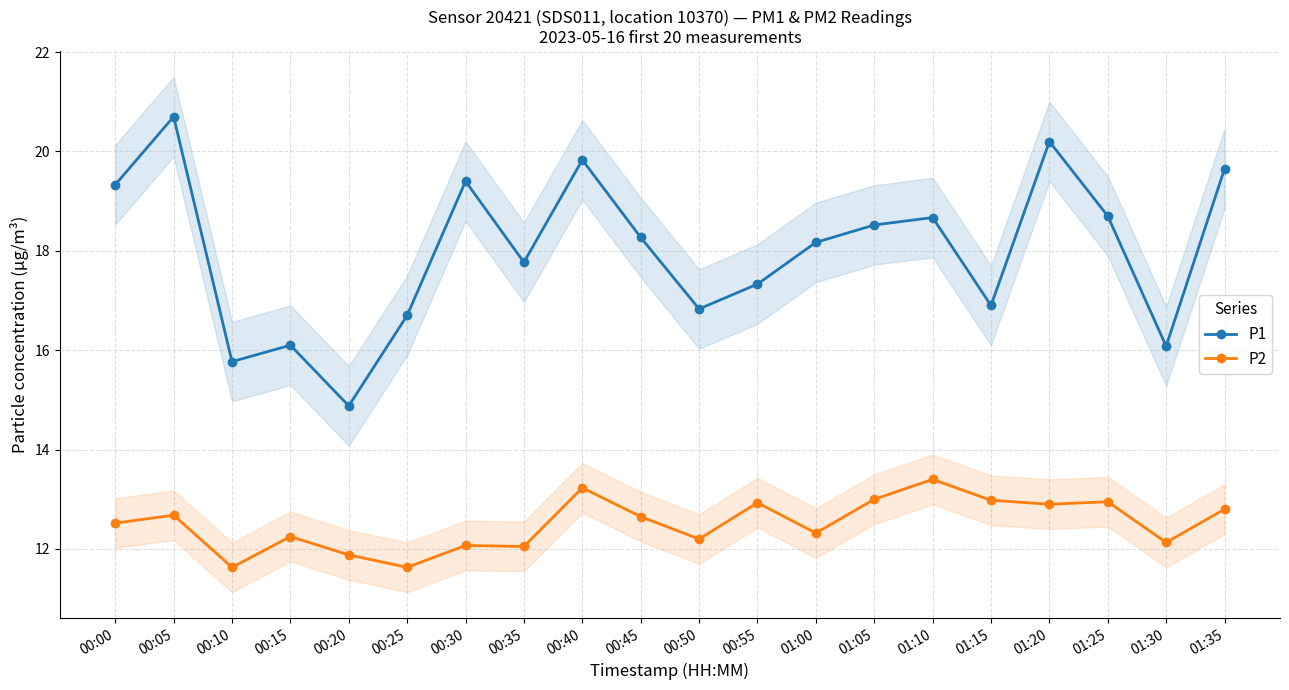

Reading left to right, transcribe all the data shown in this chart.

P1: 00:00=19.3	00:05=20.7	00:10=15.8	00:15=16.1	00:20=14.9	00:25=16.7	00:30=19.4	00:35=17.8	00:40=19.8	00:45=18.3	00:50=16.8	00:55=17.3	01:00=18.2	01:05=18.5	01:10=18.7	01:15=16.9	01:20=20.2	01:25=18.7	01:30=16.1	01:35=19.6
P2: 00:00=12.5	00:05=12.7	00:10=11.6	00:15=12.2	00:20=11.9	00:25=11.6	00:30=12.1	00:35=12.1	00:40=13.2	00:45=12.7	00:50=12.2	00:55=12.9	01:00=12.3	01:05=13.0	01:10=13.4	01:15=13.0	01:20=12.9	01:25=12.9	01:30=12.1	01:35=12.8